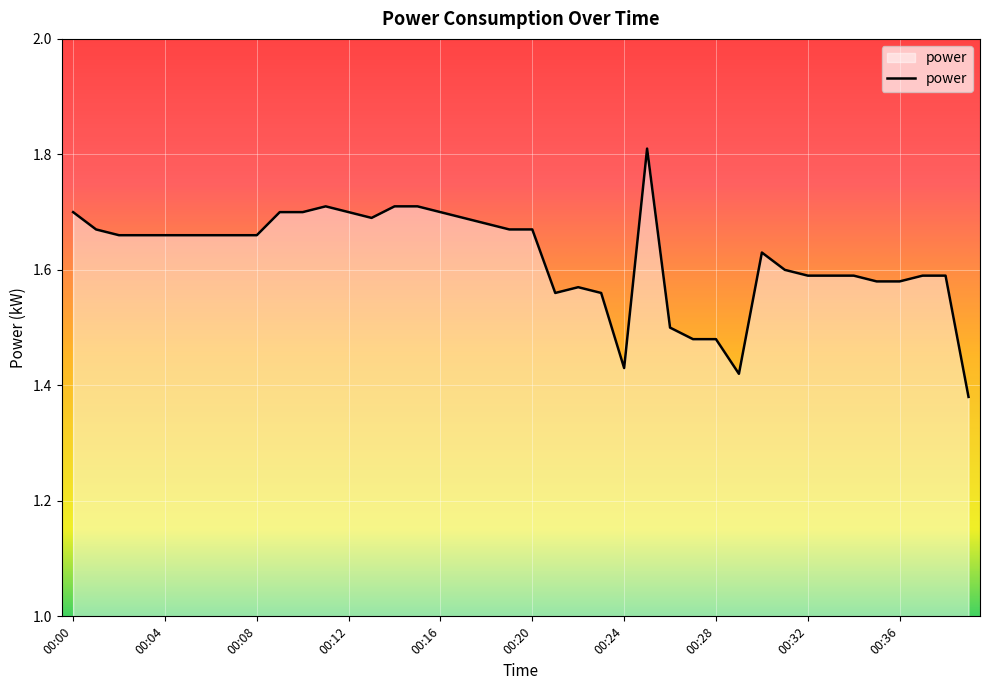

True or false: the data has more than 1 interior local peaks.

True